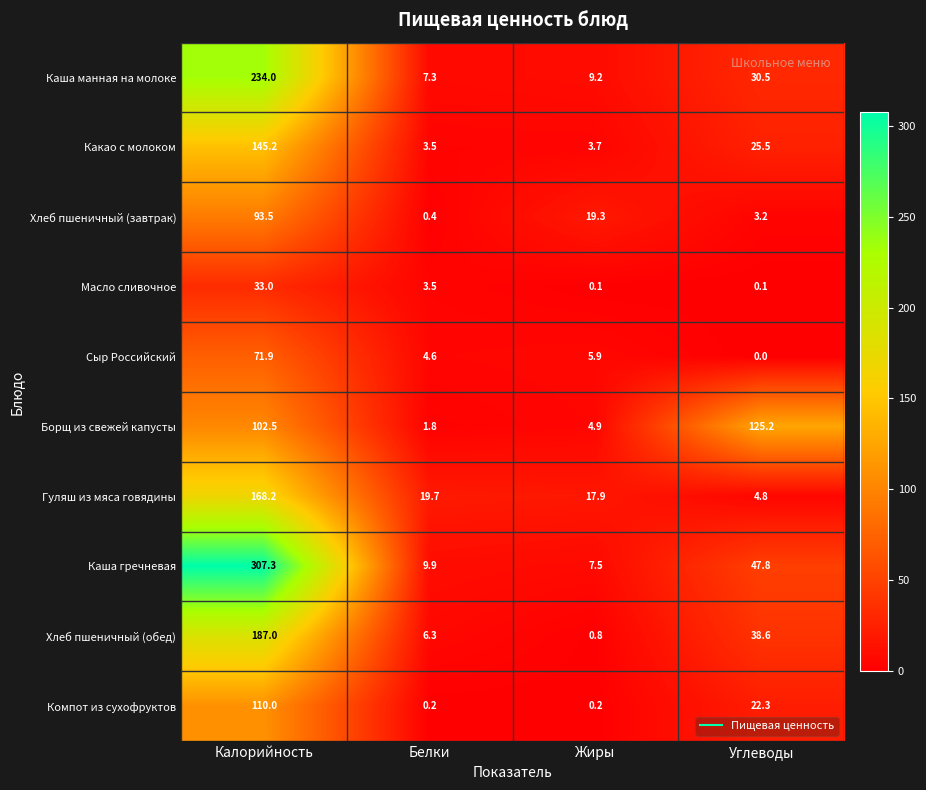

At which category is the sum across all series the highest?

Калорийность